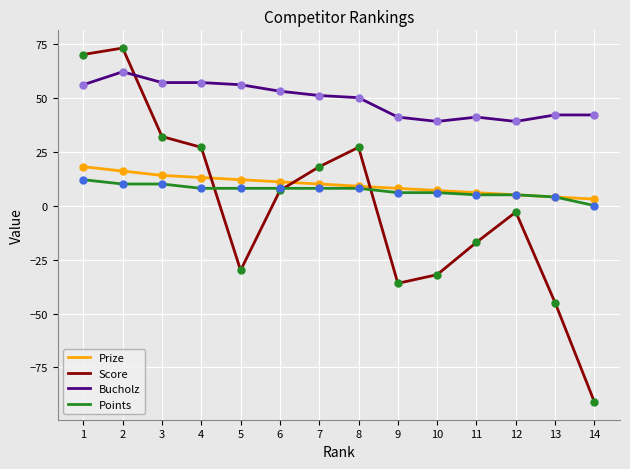

What is the total value across all series at 2?

161